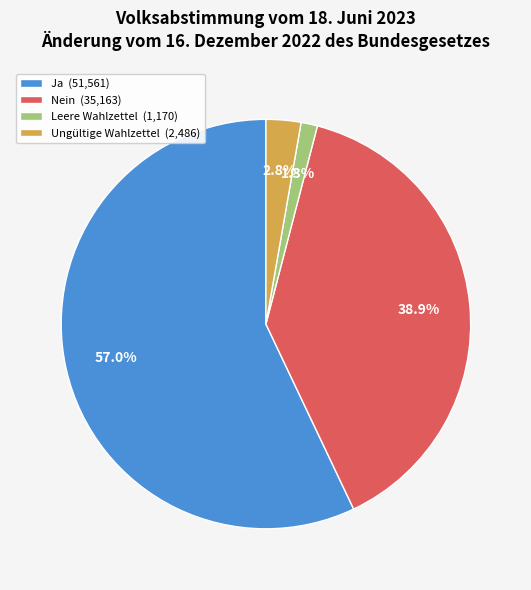

Which category accounts for the majority?

Ja